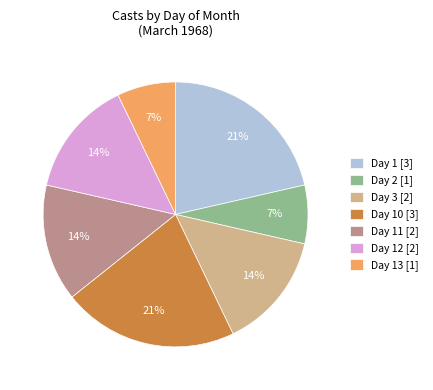

What percentage is the Day 12 [2] slice, to the nearest percent?

14%